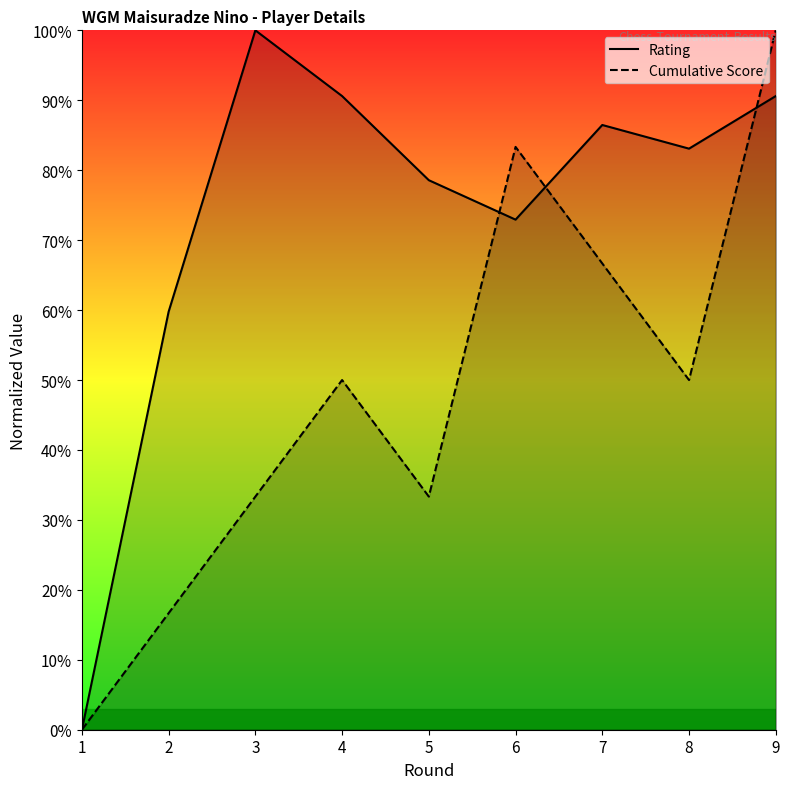

Reading right to left, transcribe all the data shown in this chart.

Rating: 90.6	83.1	86.5	72.9	78.6	90.6	100.0	59.8	0.0
Cumulative Score: 100.0	50.0	66.7	83.3	33.3	50.0	33.3	16.7	0.0